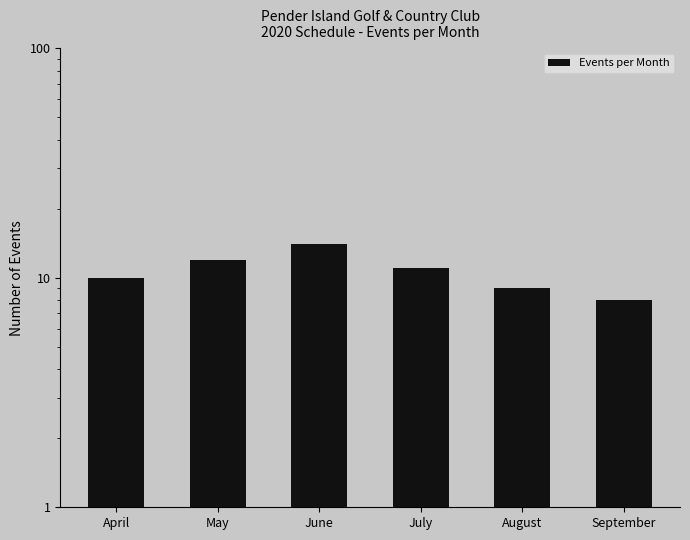

Which label corresponds to the smallest value in the chart?

September